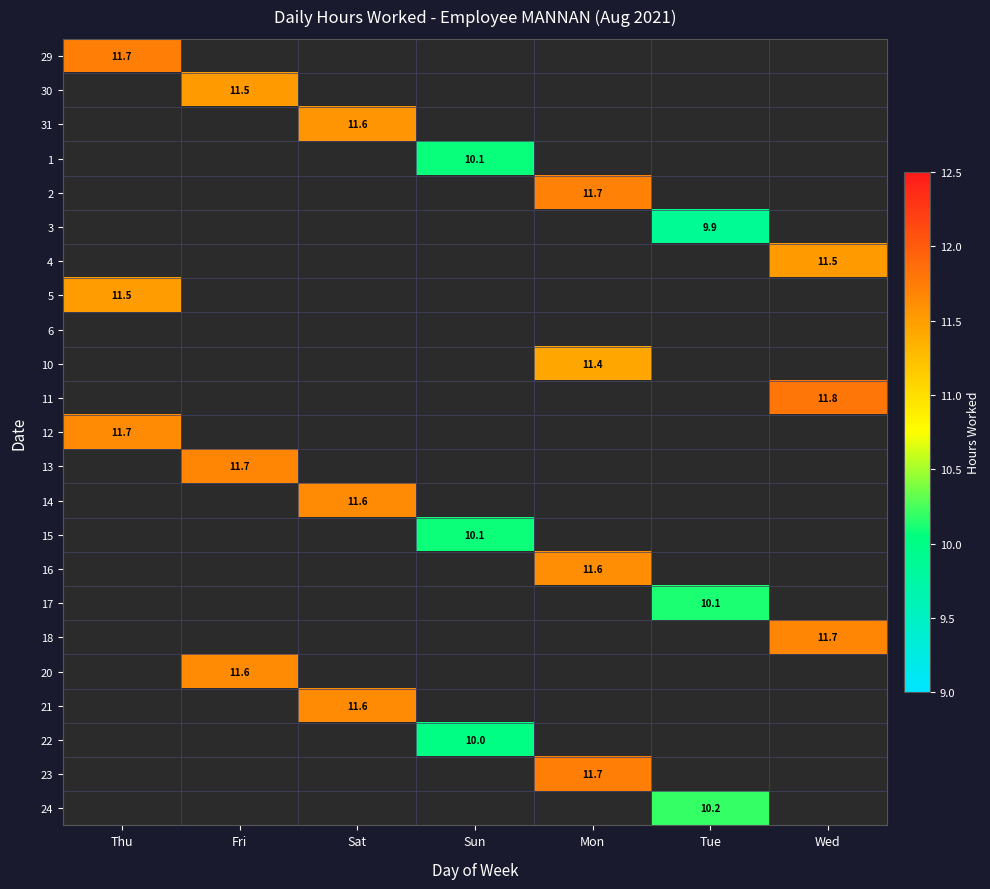

True or false: 12 has a value of 11.7 at Thu.

True